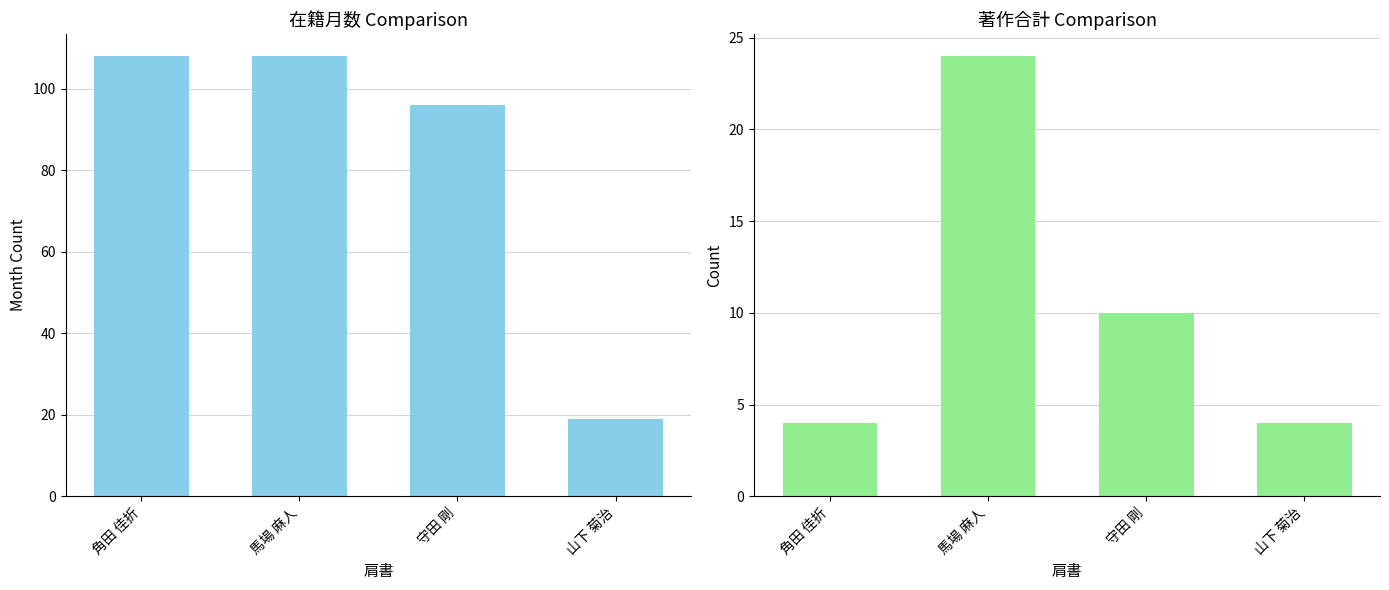

What is the value of the 在籍月数 bar at the 4th from the left?

19